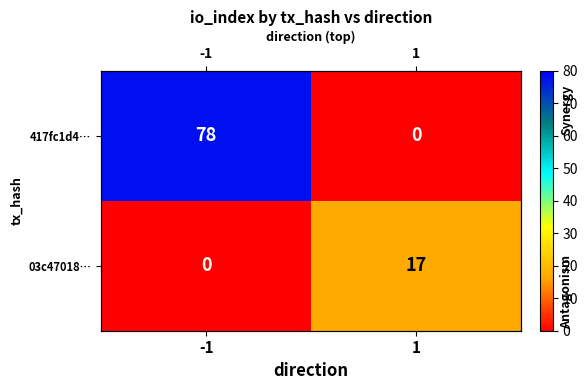

Which series has the widest spread of values?

417fc1d4…